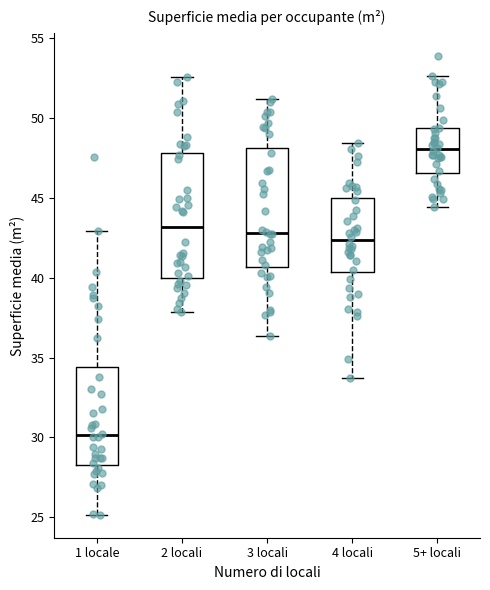

Where is the lower edge of the box for 1 locale on the y-axis? The values are not printed on the chart, so give them approximately, as read against the axis.

28.5